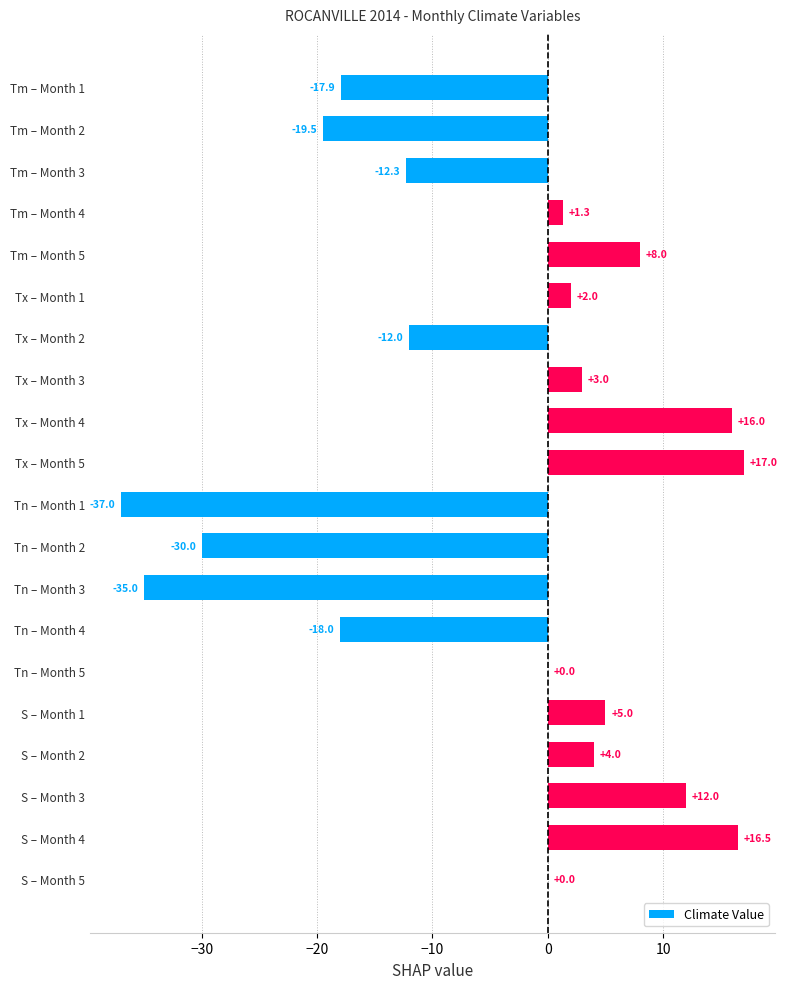

Which category has the highest value across all series?

Tx – Month 5